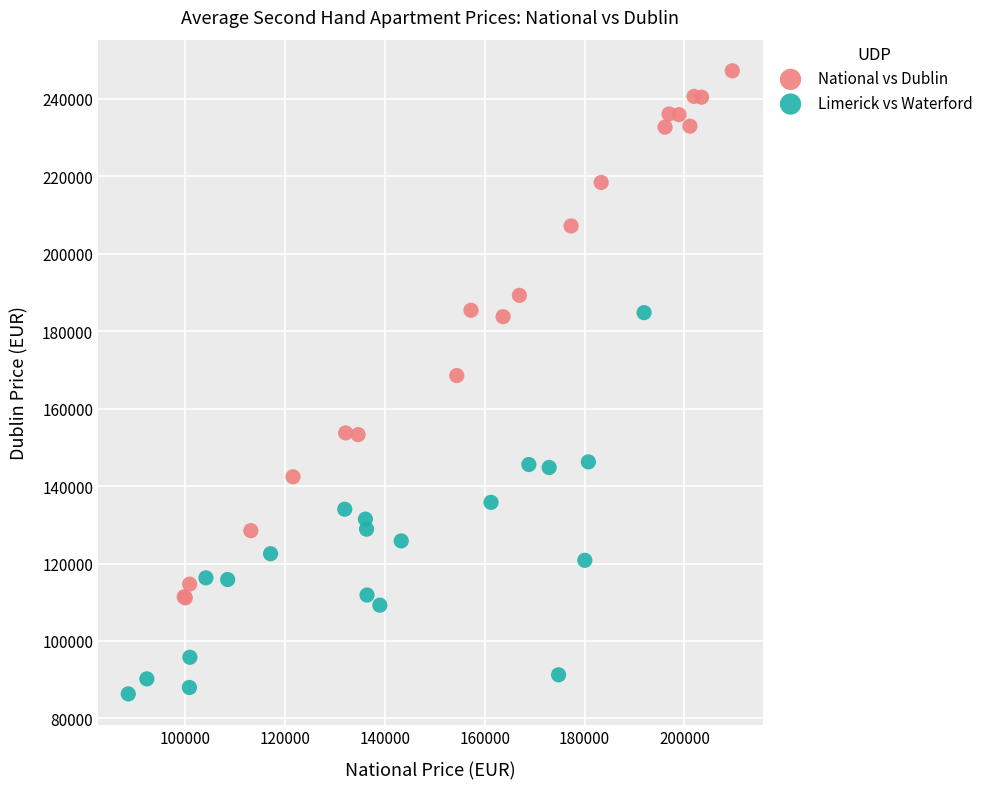

Which series reaches the minimum Y coordinate?

Limerick vs Waterford